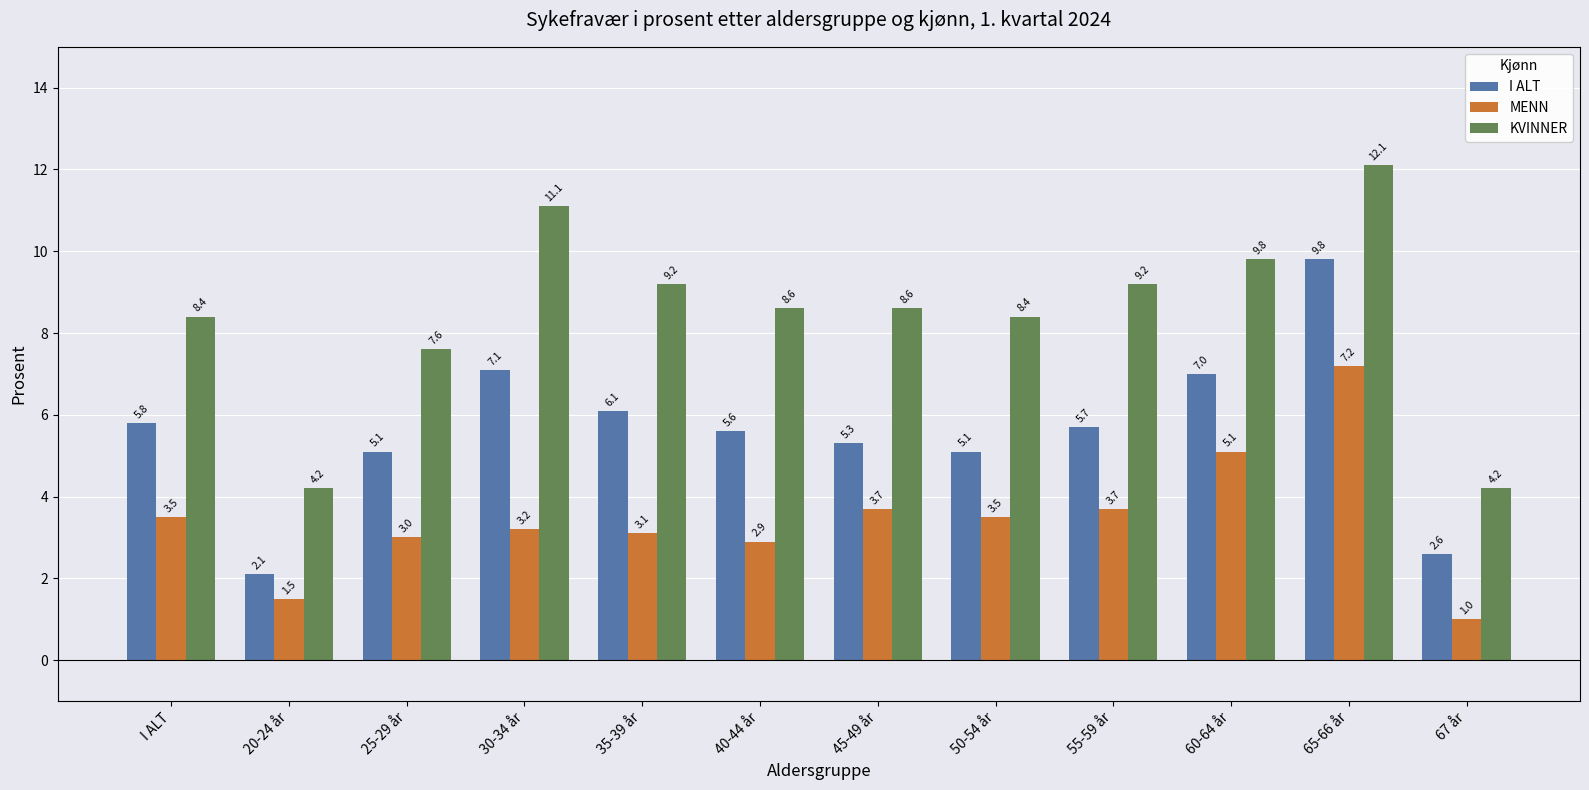

At 60-64 år, list the series in order from largest to smallest.

KVINNER, I ALT, MENN